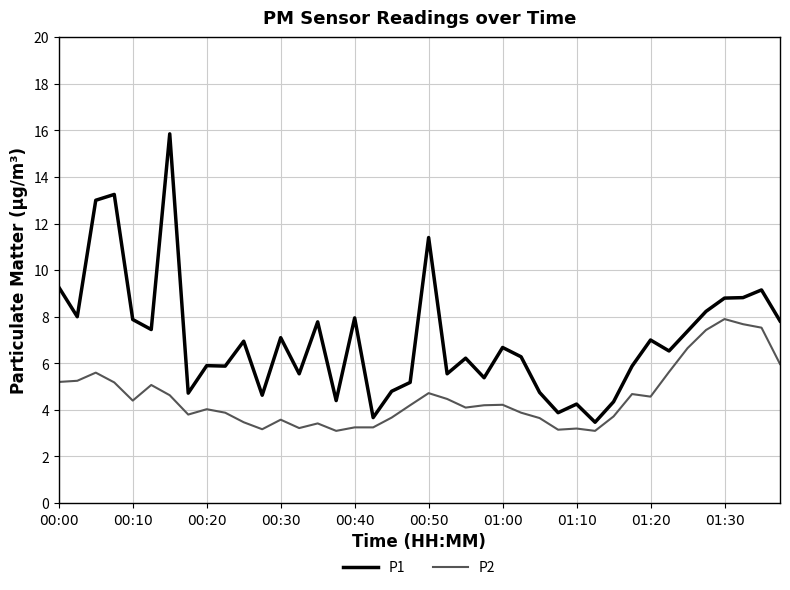

What is the minimum value for P1?

3.5